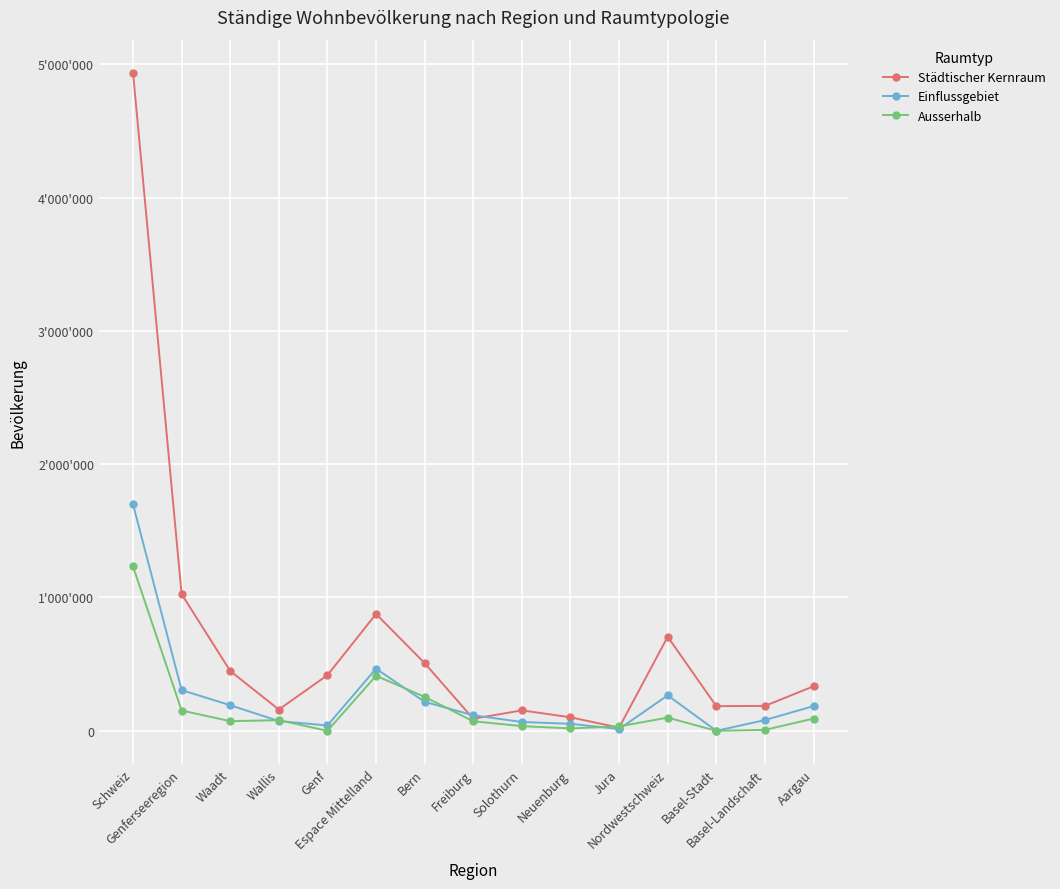

Which has a higher value, Neuenburg or Bern?

Bern